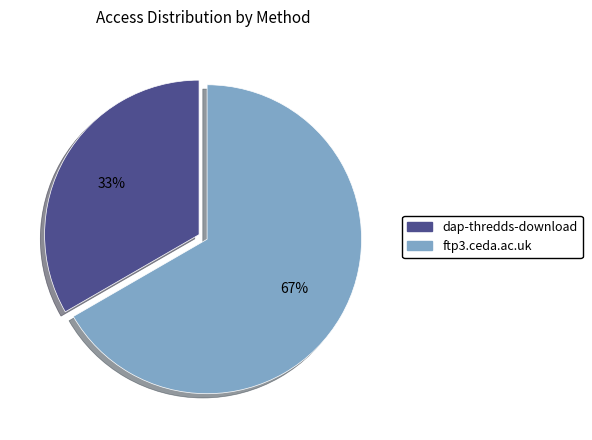

True or false: ftp3.ceda.ac.uk accounts for 67% of the total.

True